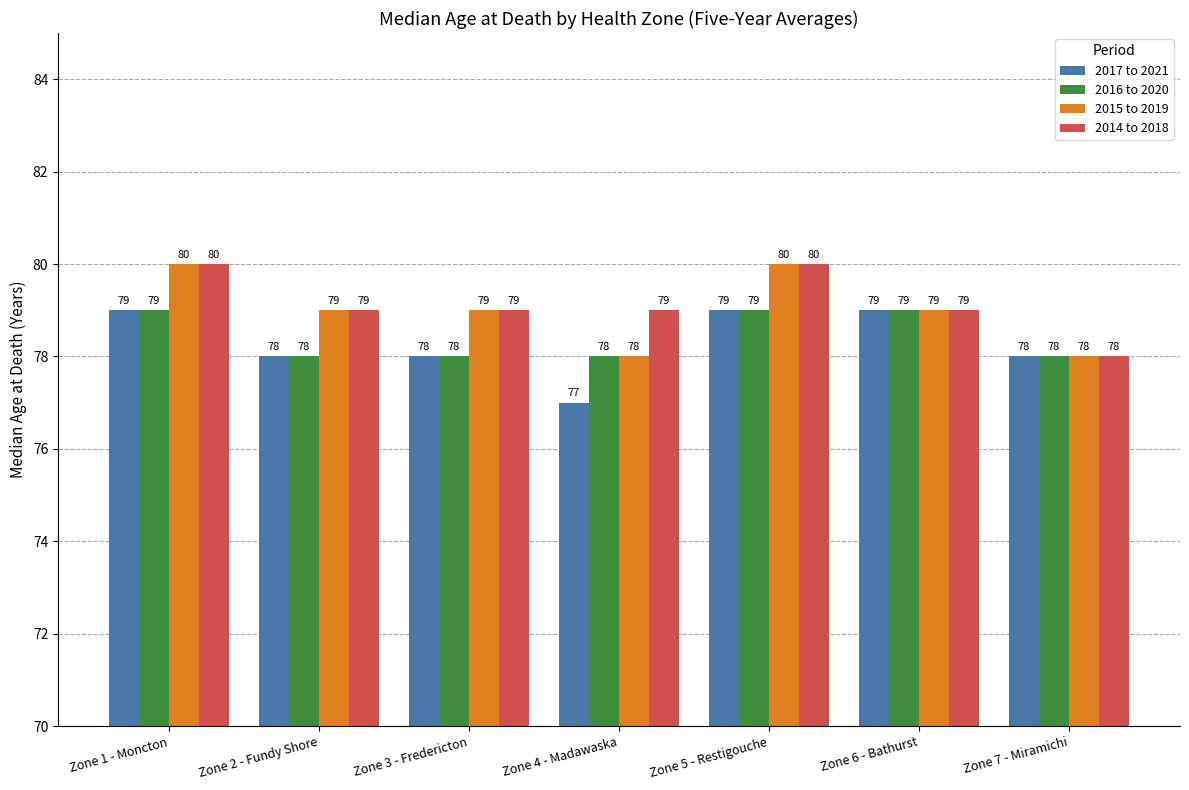

Read the 2014 to 2018 value at Zone 1 - Moncton.

80